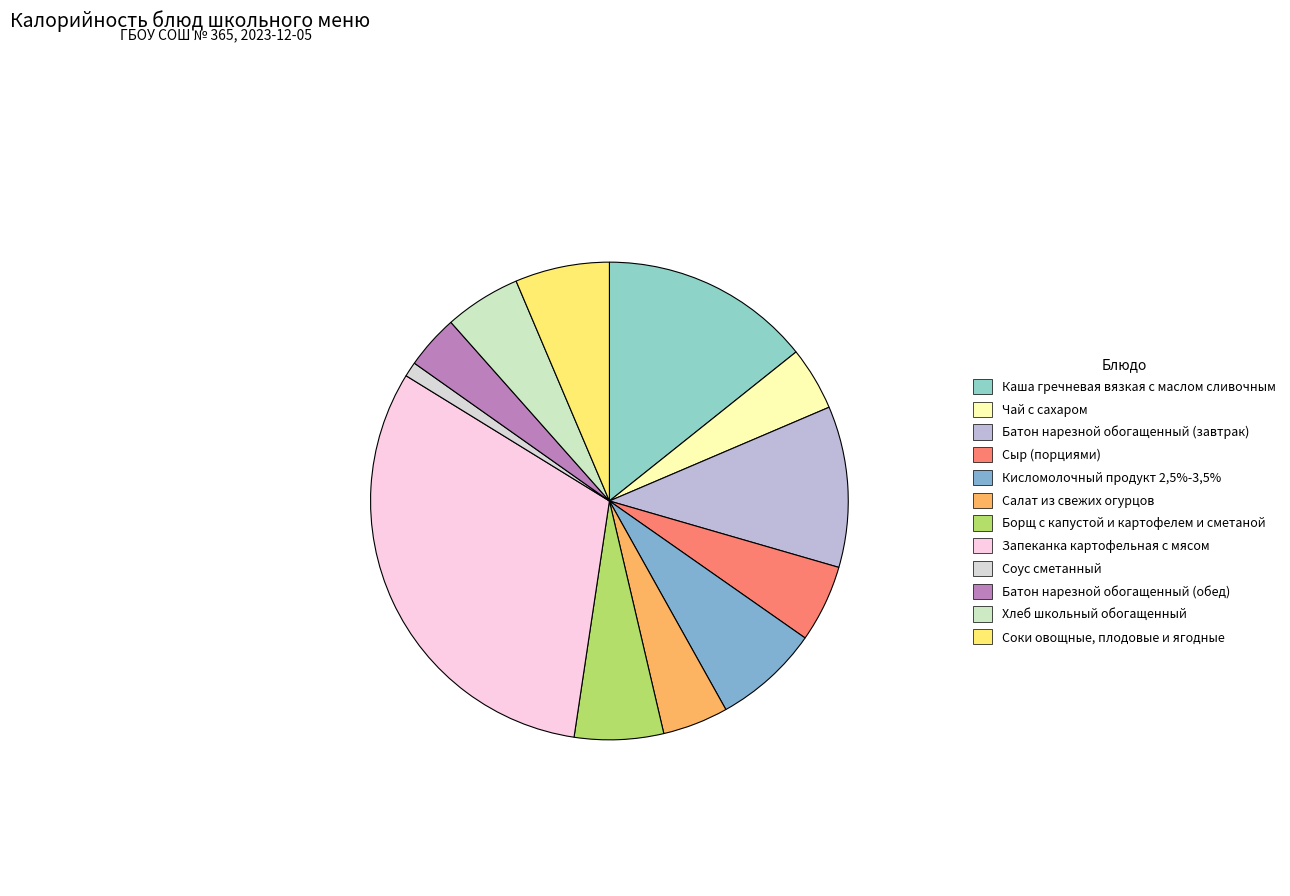

How many slices are in this pie chart?

12